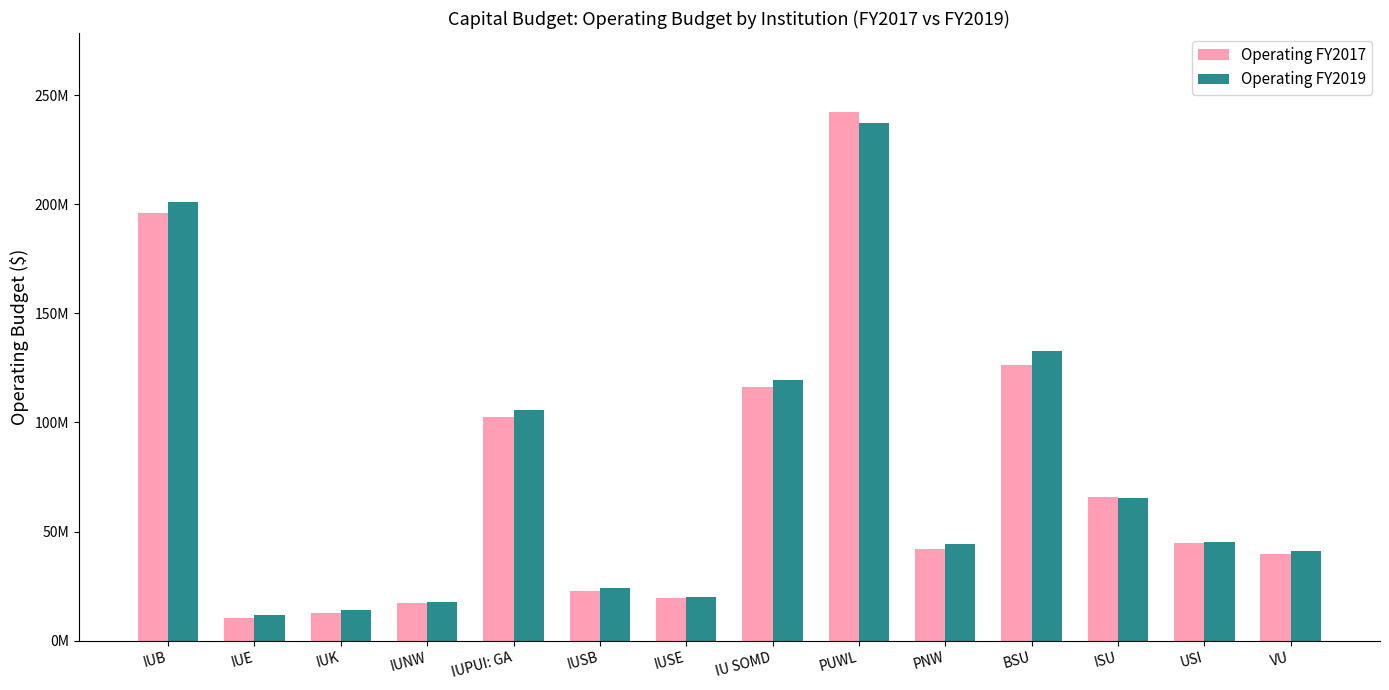

What are all the series names shown in the legend?

Operating FY2017, Operating FY2019